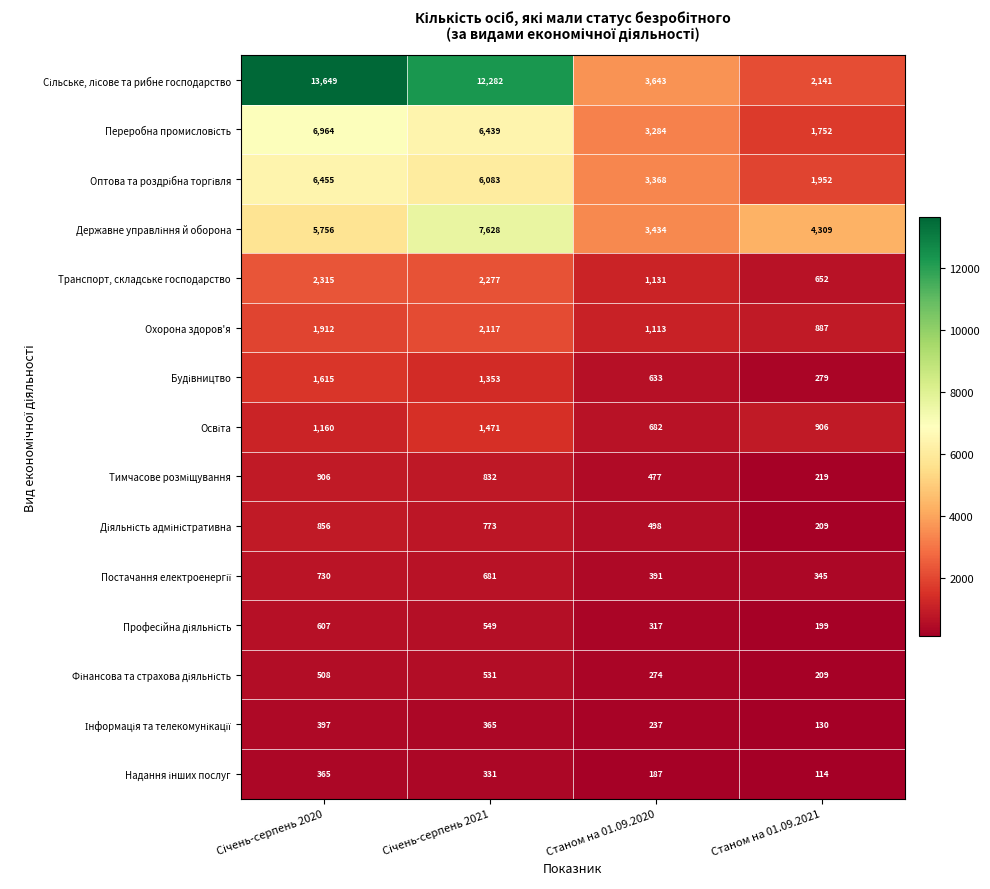

What is the difference between the highest and lowest values at Станом на 01.09.2021?

4195